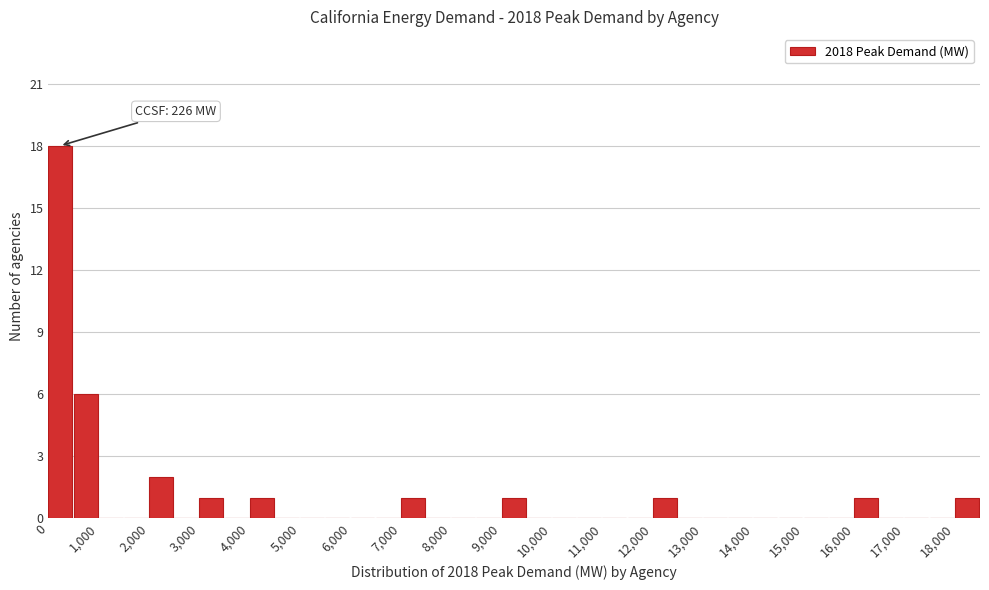

Over which range of the x-axis is the bar tallest?

0 to 500